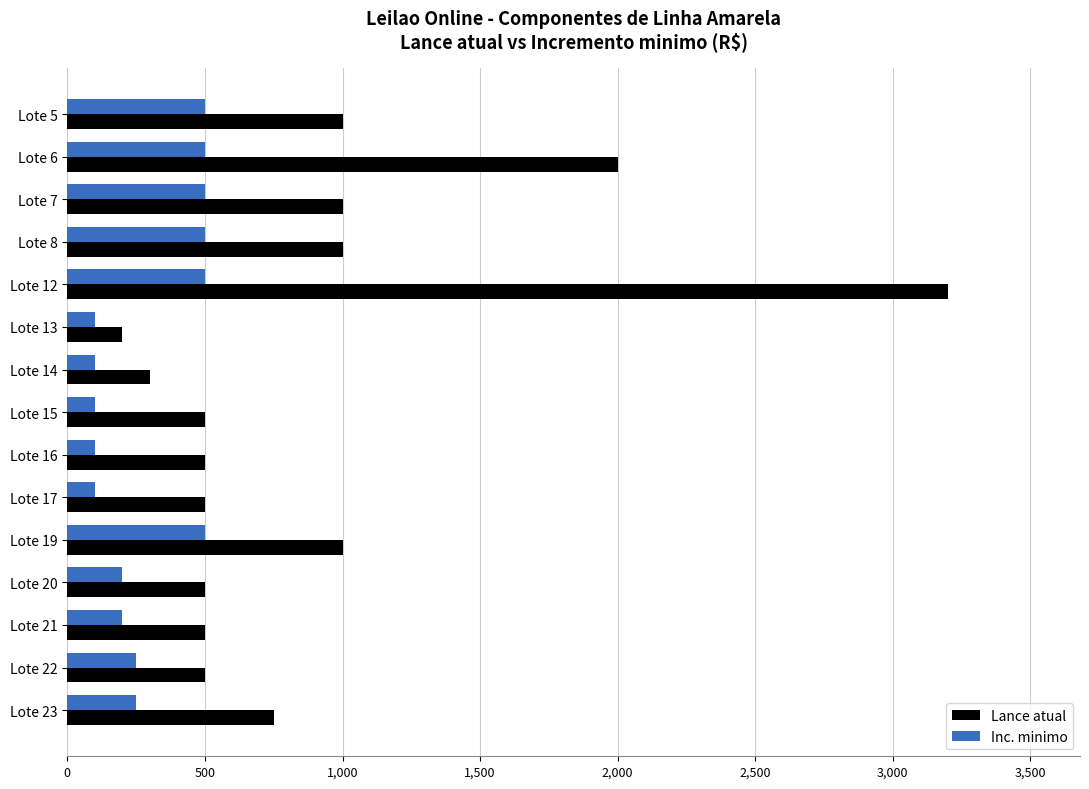

The value of Lance atual at Lote 23 is 1255. True or false?

False